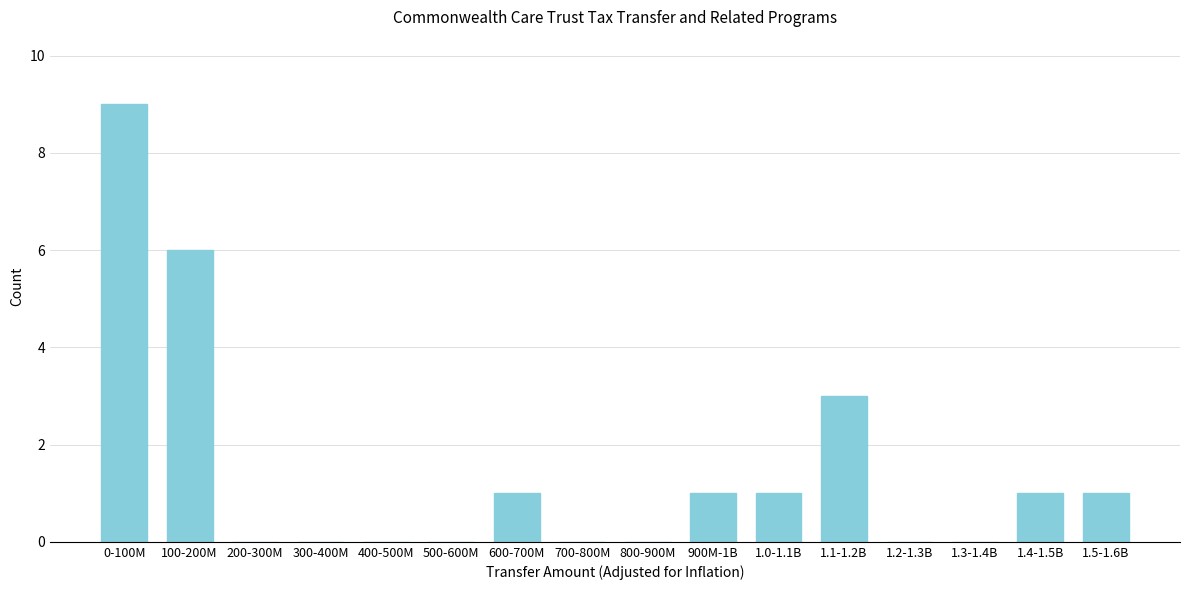

Reading right to left, what are all the values shown in this chart?

1.5-1.6B=1	1.4-1.5B=1	1.3-1.4B=0	1.2-1.3B=0	1.1-1.2B=3	1.0-1.1B=1	900M-1B=1	800-900M=0	700-800M=0	600-700M=1	500-600M=0	400-500M=0	300-400M=0	200-300M=0	100-200M=6	0-100M=9